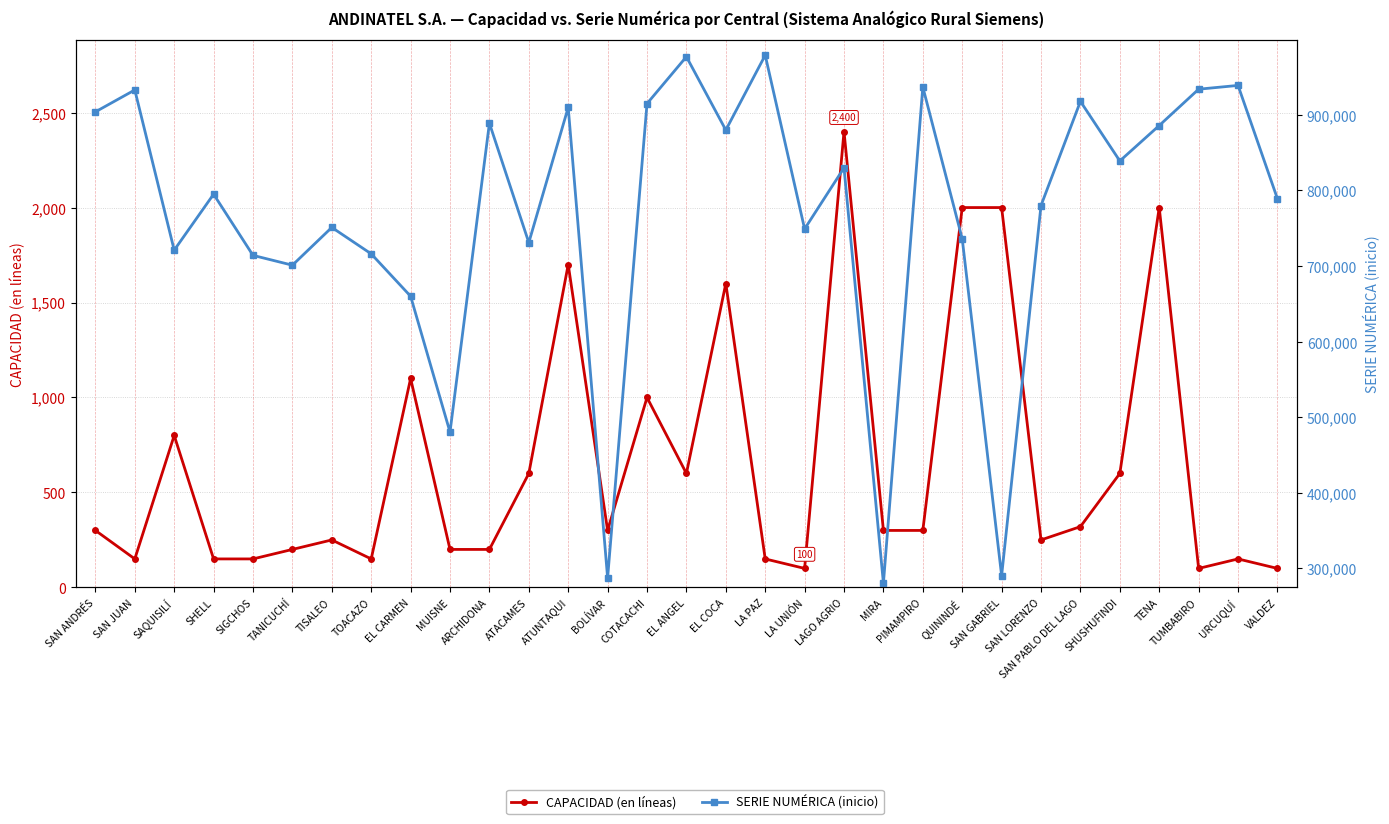

What is the average value of the CAPACIDAD (en líneas) series?

652